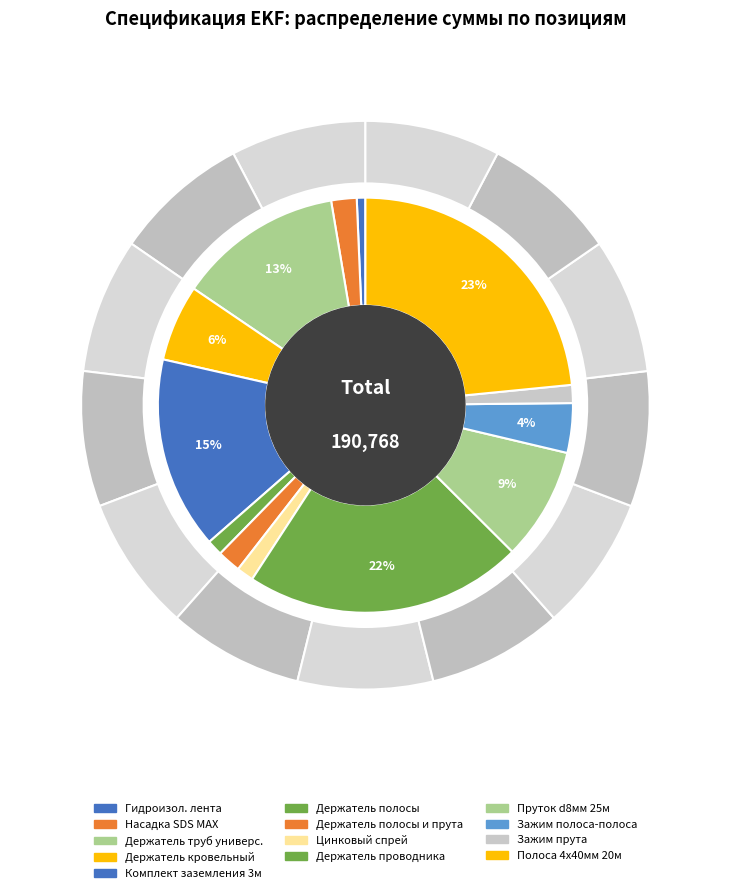

Is it true that lp-33220-cz is 13% of the pie?

True